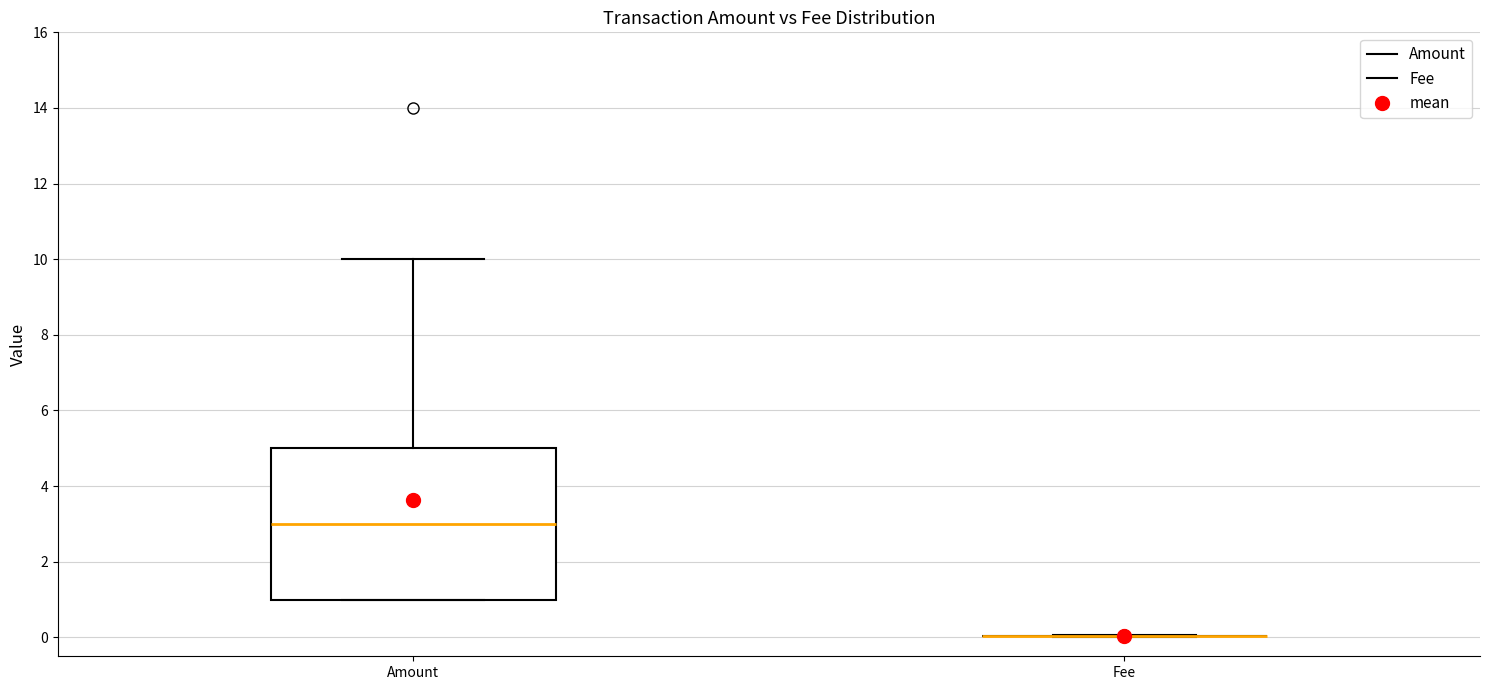

Comparing the boxes themselves (not the whiskers), which one is the tallest?

Amount